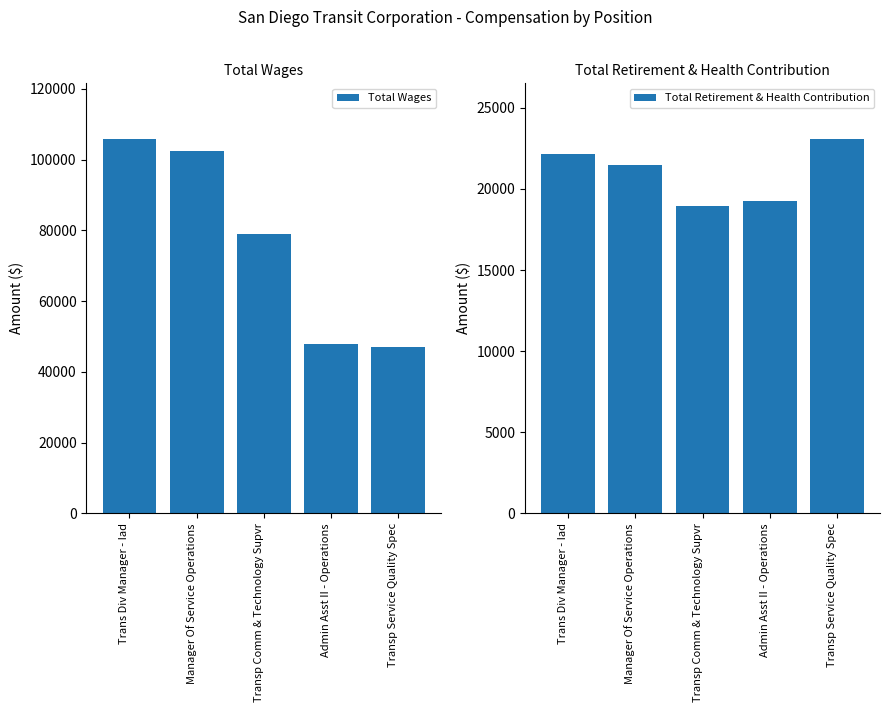

Reading left to right, list all the values displayed in this chart.

Total Wages: Trans Div Manager - Iad=105695	Manager Of Service Operations=102409	Transp Comm & Technology Supvr=78903	Admin Asst II - Operations=47981	Transp Service Quality Spec=46992
Total Retirement & Health Contribution: Trans Div Manager - Iad=22129	Manager Of Service Operations=21483	Transp Comm & Technology Supvr=18923	Admin Asst II - Operations=19258	Transp Service Quality Spec=23050